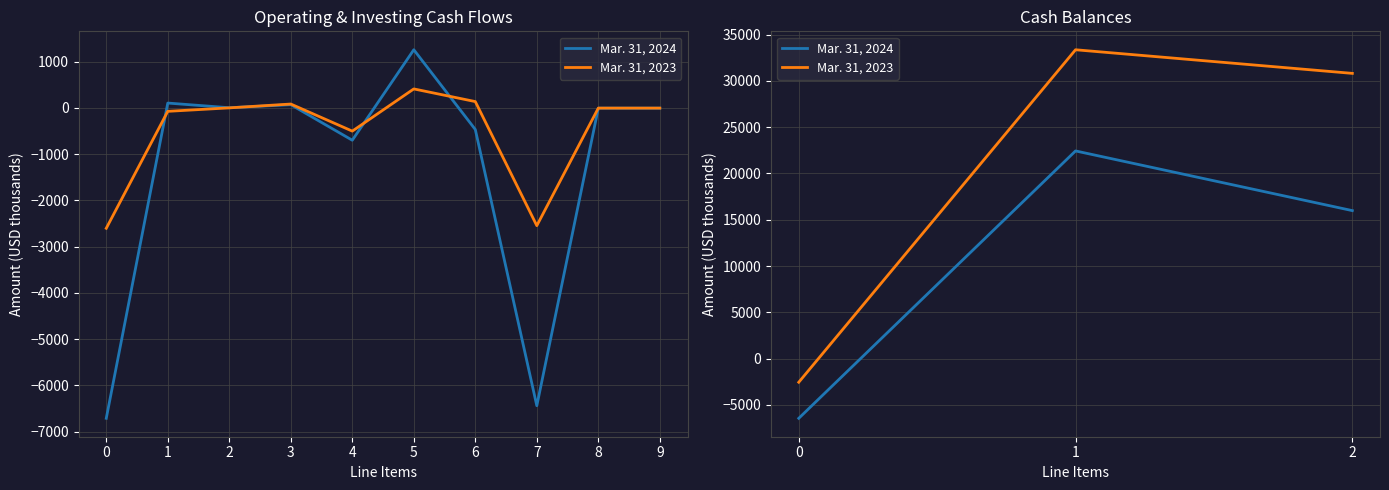

What are all the series names shown in the legend?

Mar. 31, 2024, Mar. 31, 2023